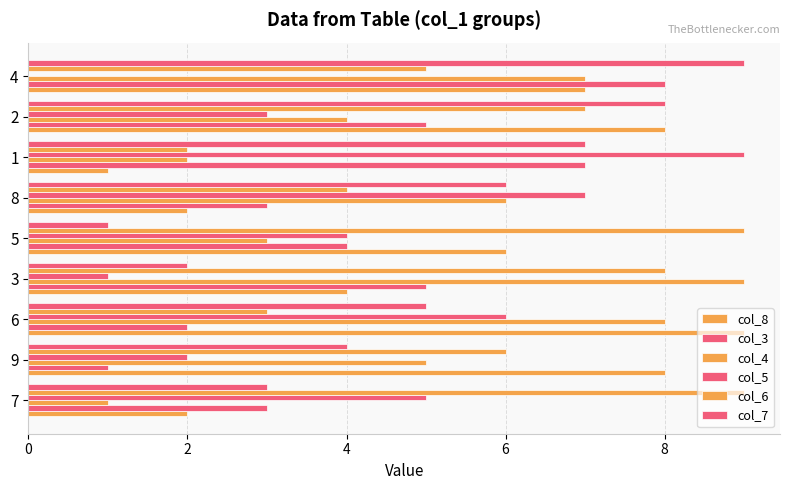

What is the label of the 4th bar from the left?

3